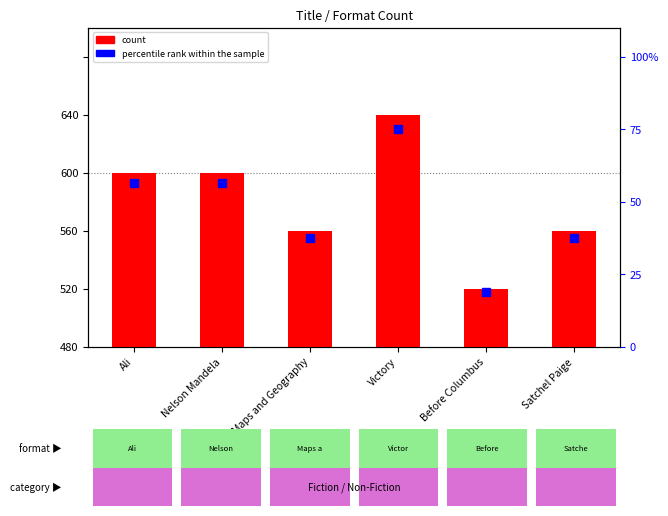

What is the difference between the maximum and second lowest values in the percentile rank within the sample series?

37.5